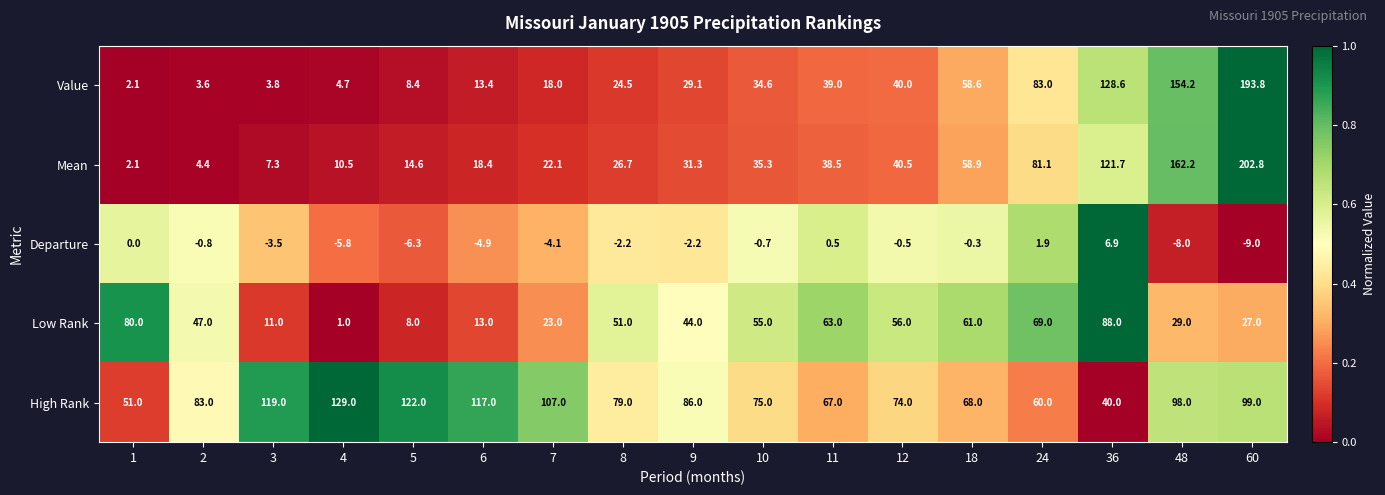

Rank the series by their maximum value, from highest to lowest.

Mean, Value, High Rank, Low Rank, Departure